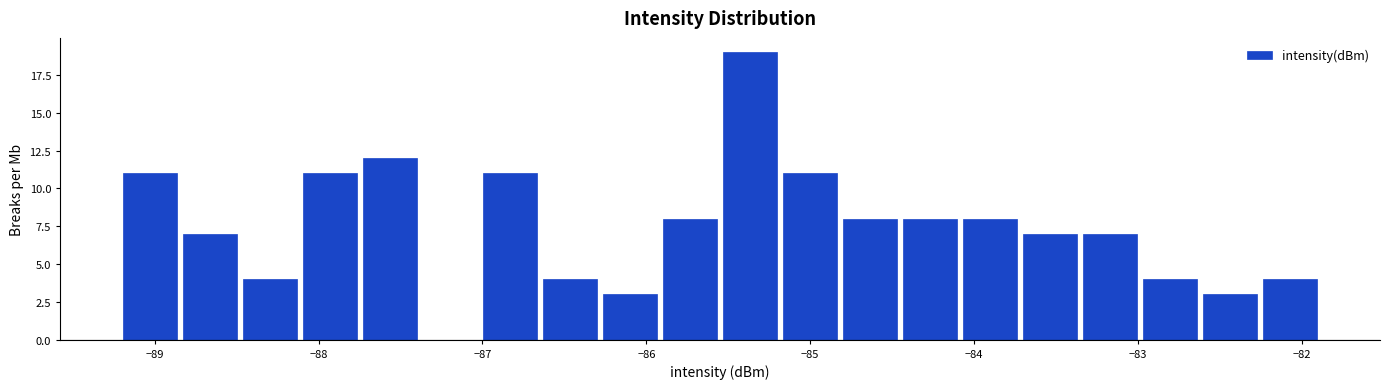

Around what value on the x-axis is the tallest bar? Give the approximate position of its centre, as read against the axis.

-85.4